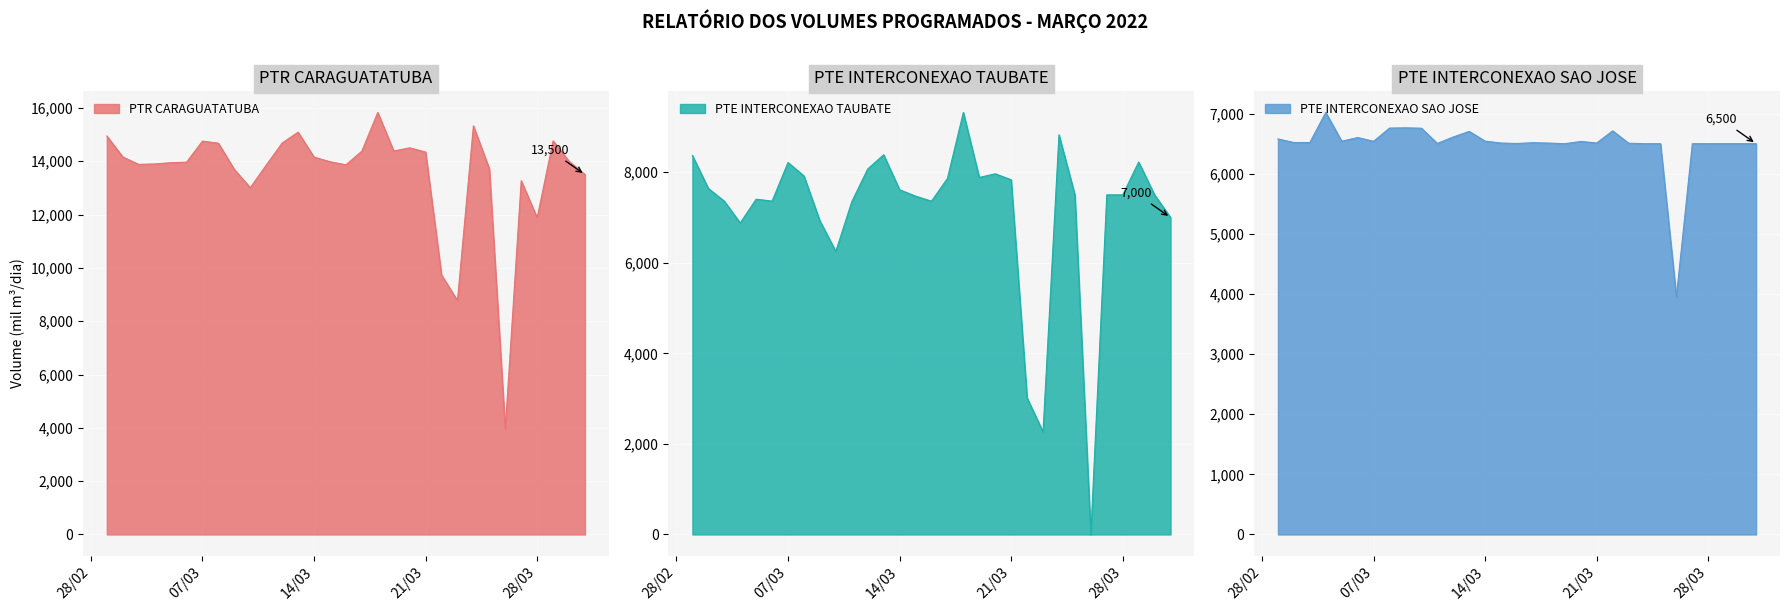

The PTE INTERCONEXAO TAUBATE series shows 8071.6 at 2022-03-12. True or false?

True